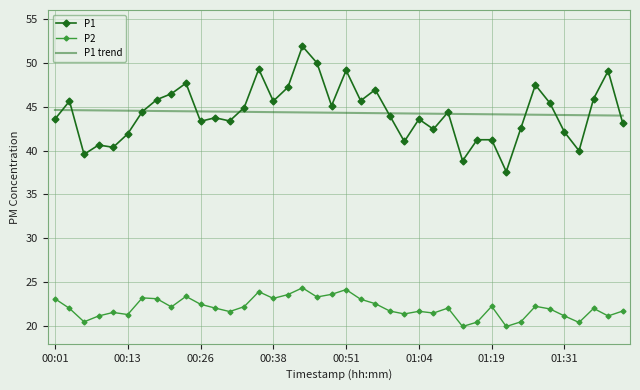

True or false: P1 trend and P2 cross at least once.

False